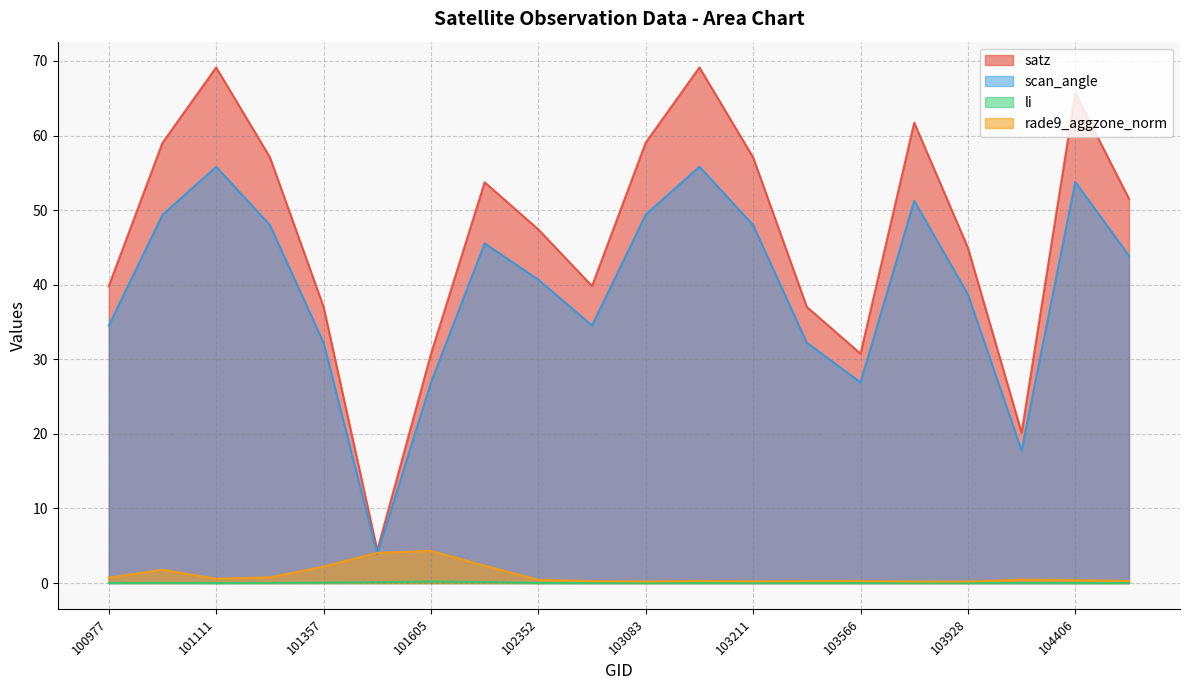

At which category does scan_angle reach its first local peak?

101111